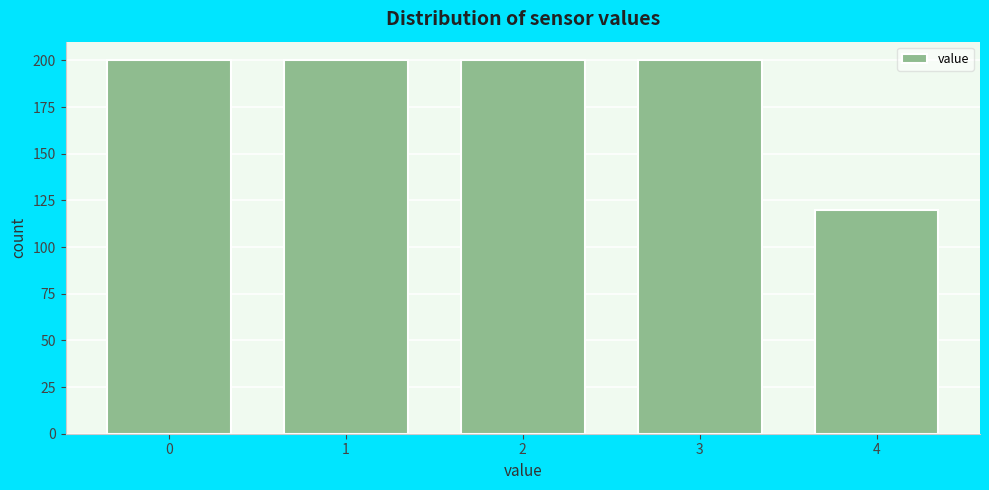

Reading right to left, transcribe all the data shown in this chart.

120	200	200	200	200